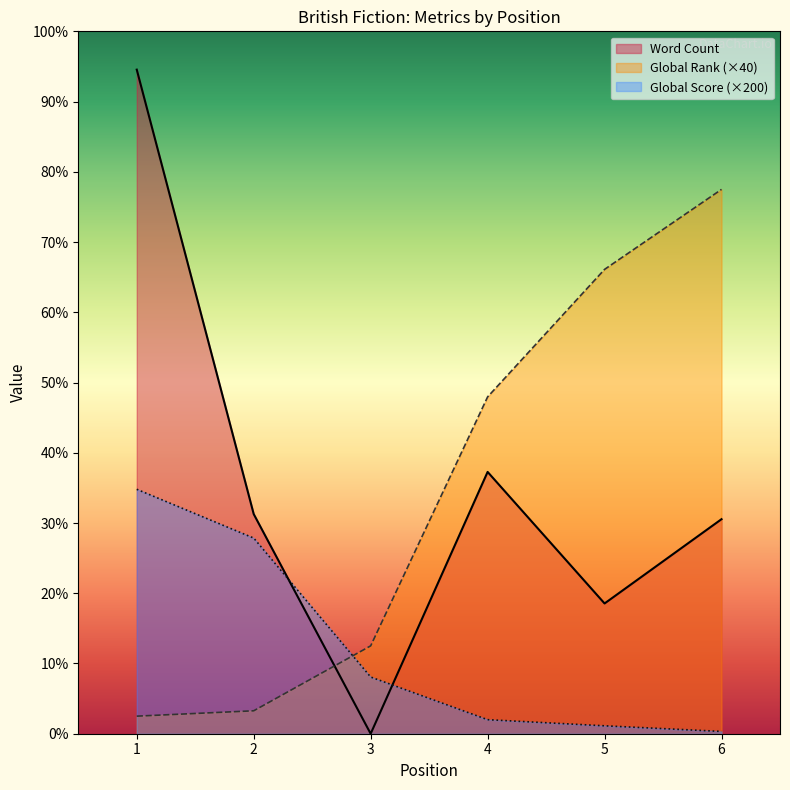

True or false: Word Count and Global Score cross at least once.

True